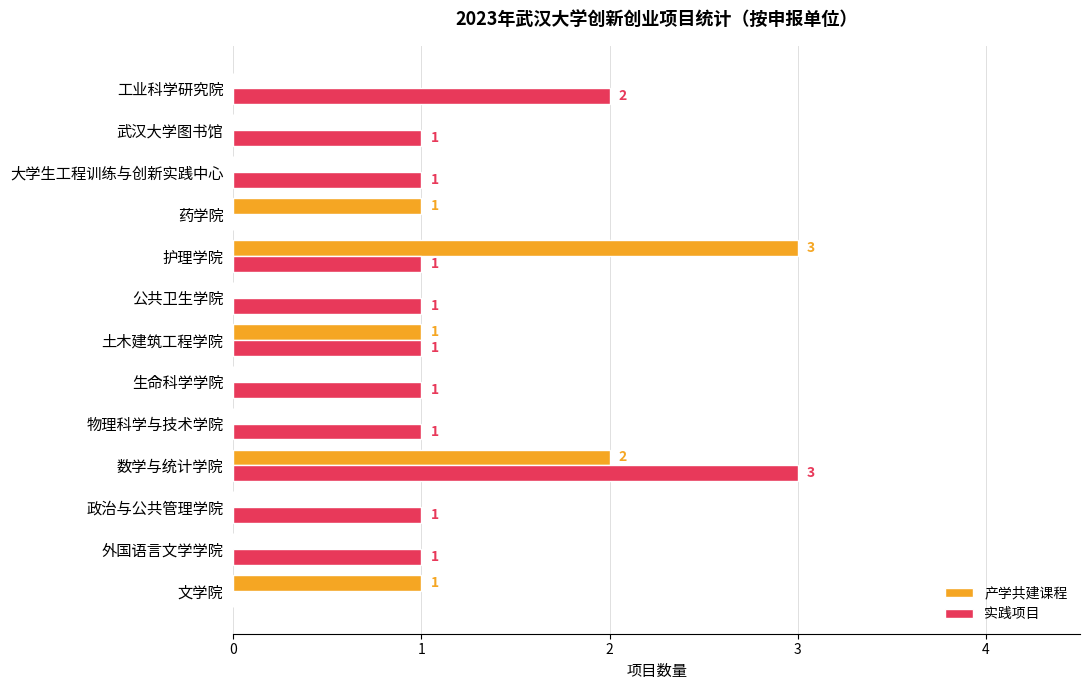

What is the average value of the 产学共建课程 series?

1